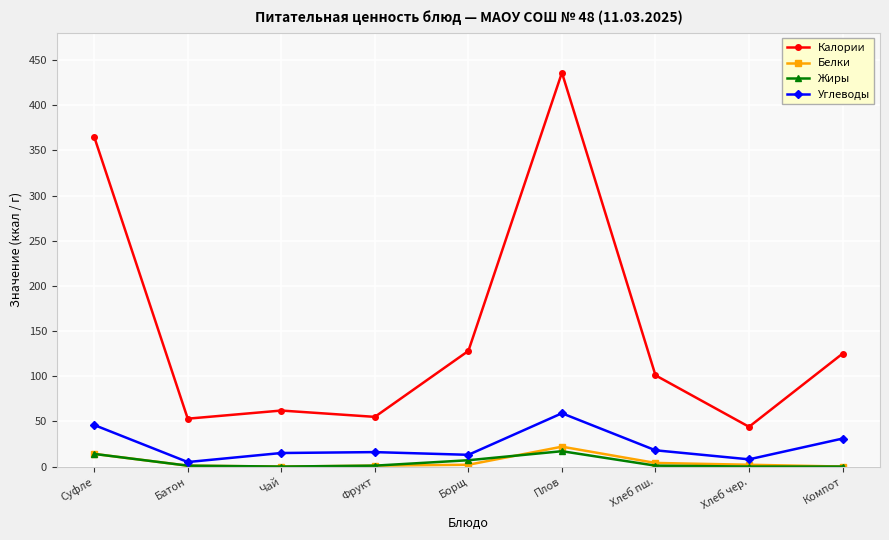

What is the average value of the Белки series?

5